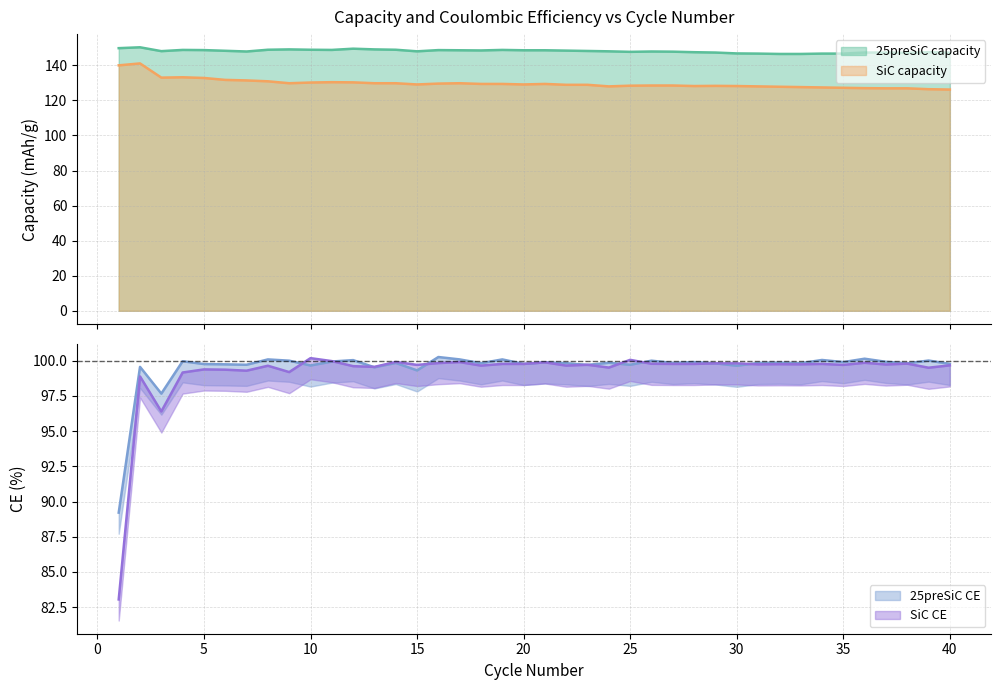

Read the 25preSiC CE value at 8.

100.1